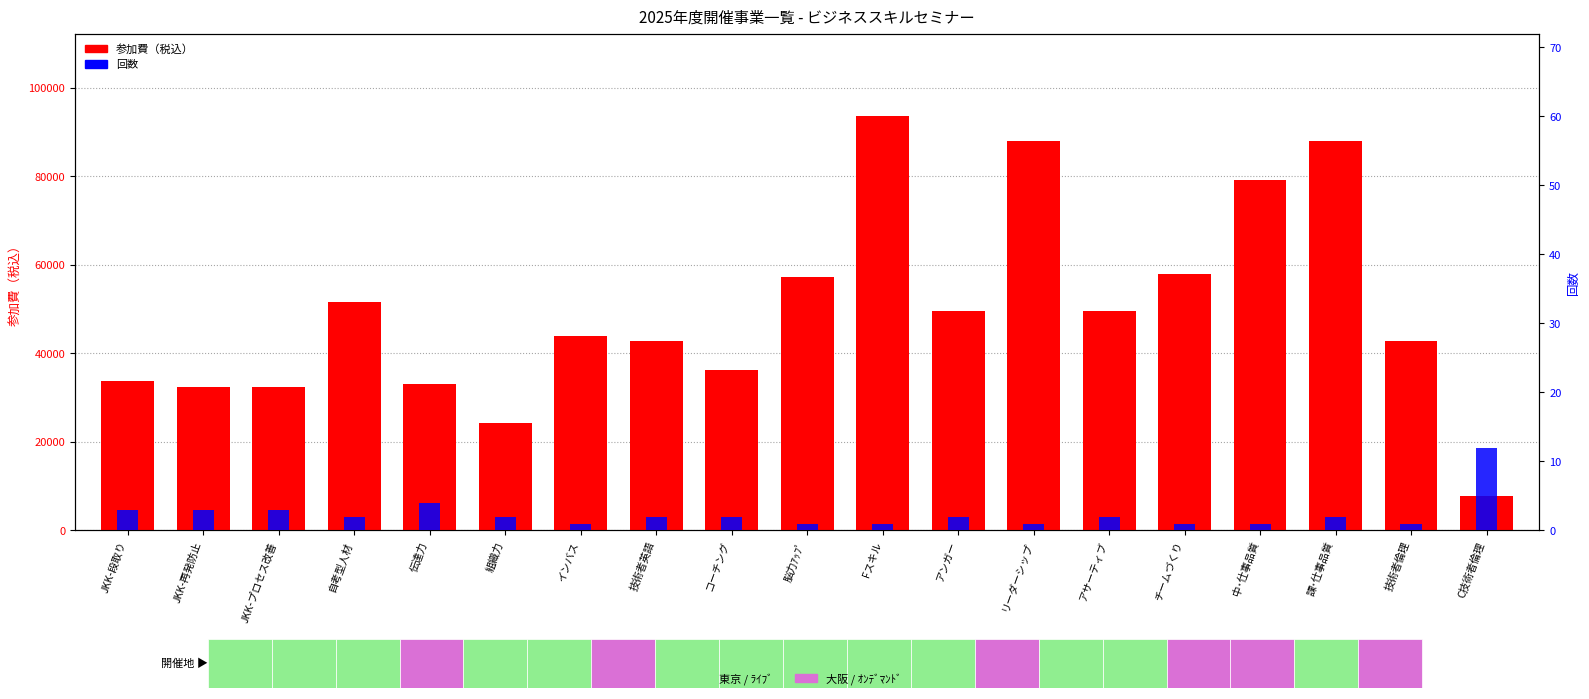

Between チームづくり and Fスキル, which is larger?

Fスキル